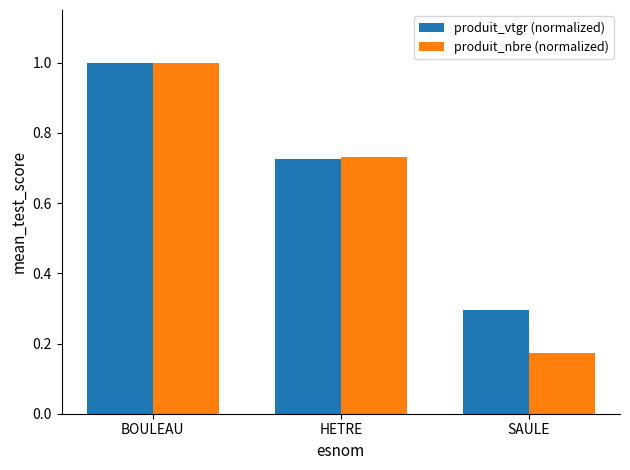

How many distinct data groups are displayed?

2